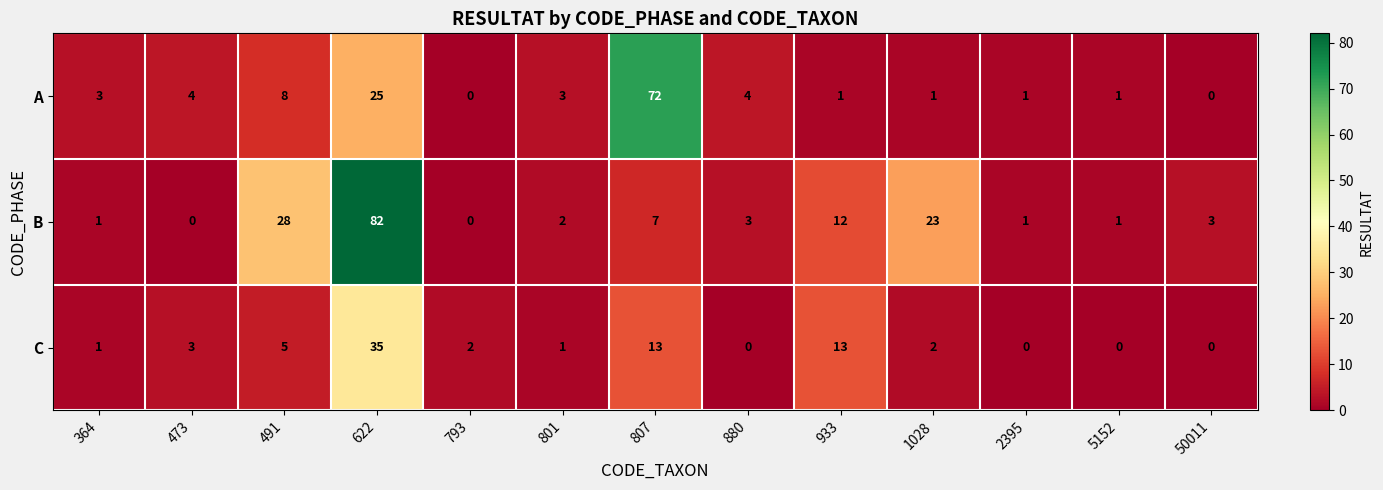

How many series are shown in this chart?

3